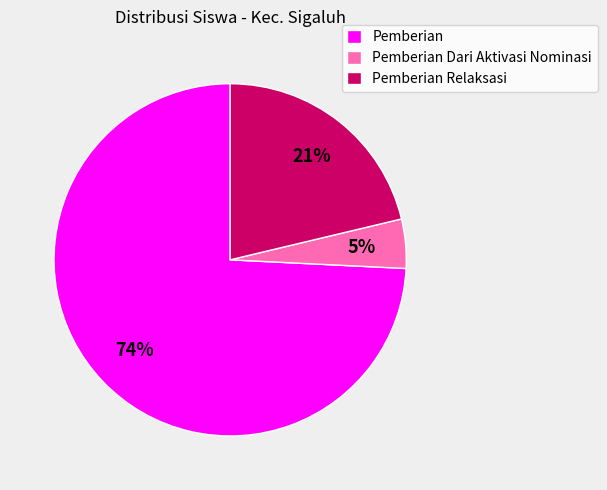

To the nearest percent, what is the combined percentage of Pemberian Relaksasi and Pemberian?

95%